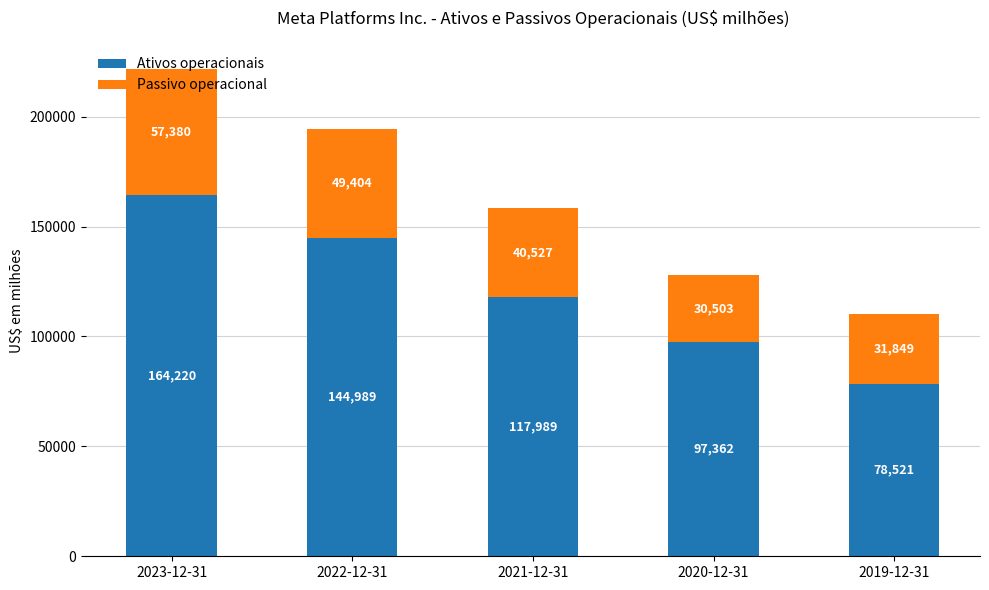

Rank the categories by Ativos operacionais value from lowest to highest.

2019-12-31, 2020-12-31, 2021-12-31, 2022-12-31, 2023-12-31